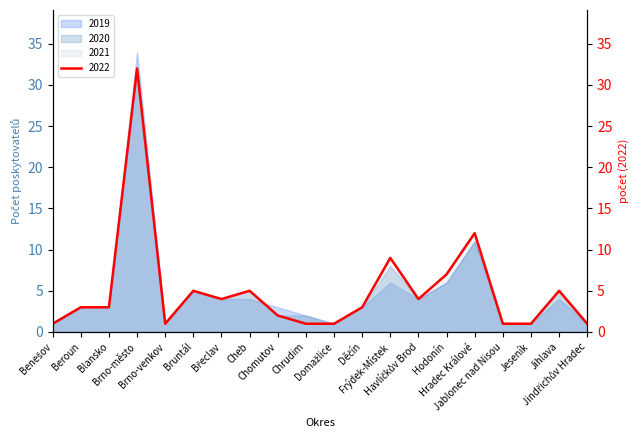

Does the chart have visible grid lines?

No